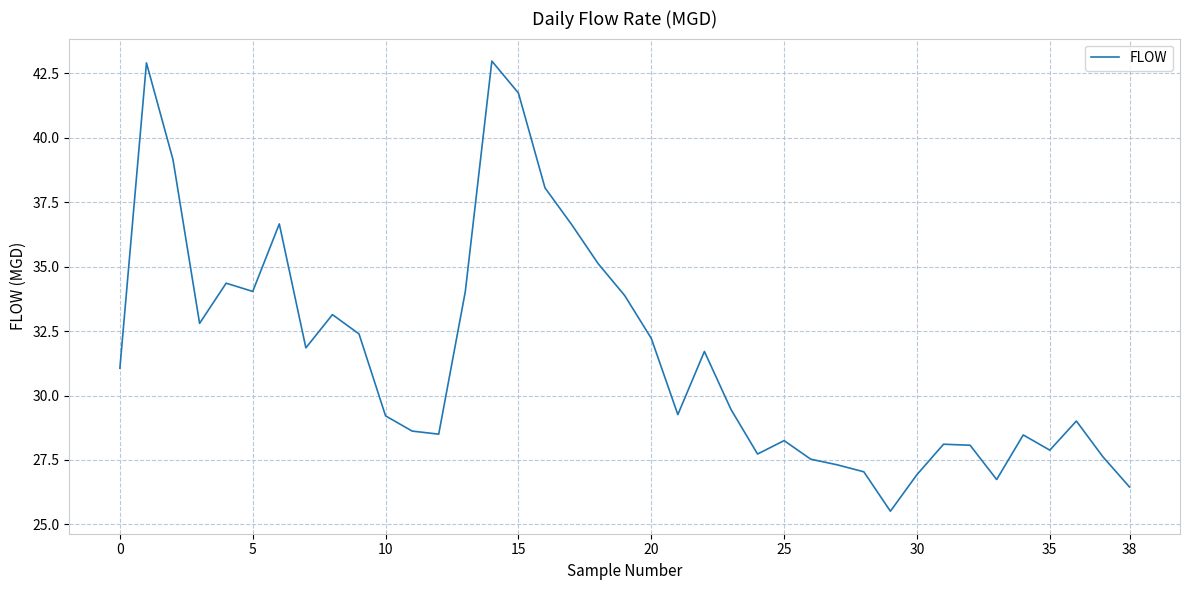

Does the chart display data point markers on the line(s)?

No